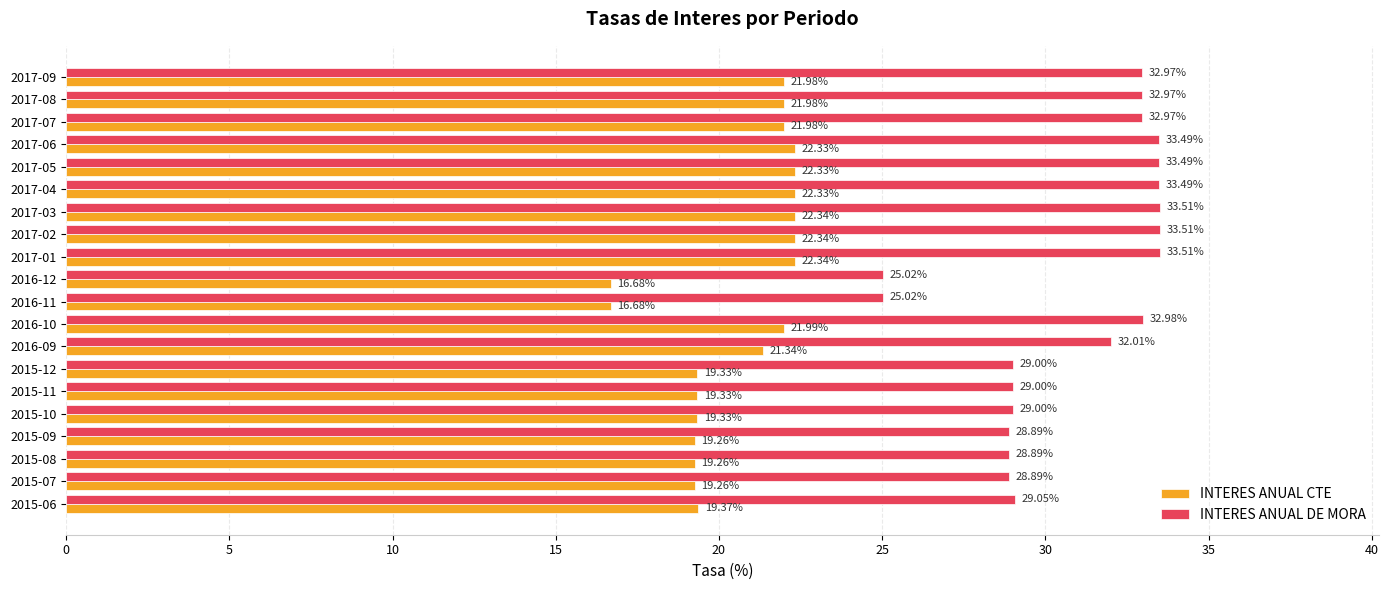

How many data points does each series have?

20